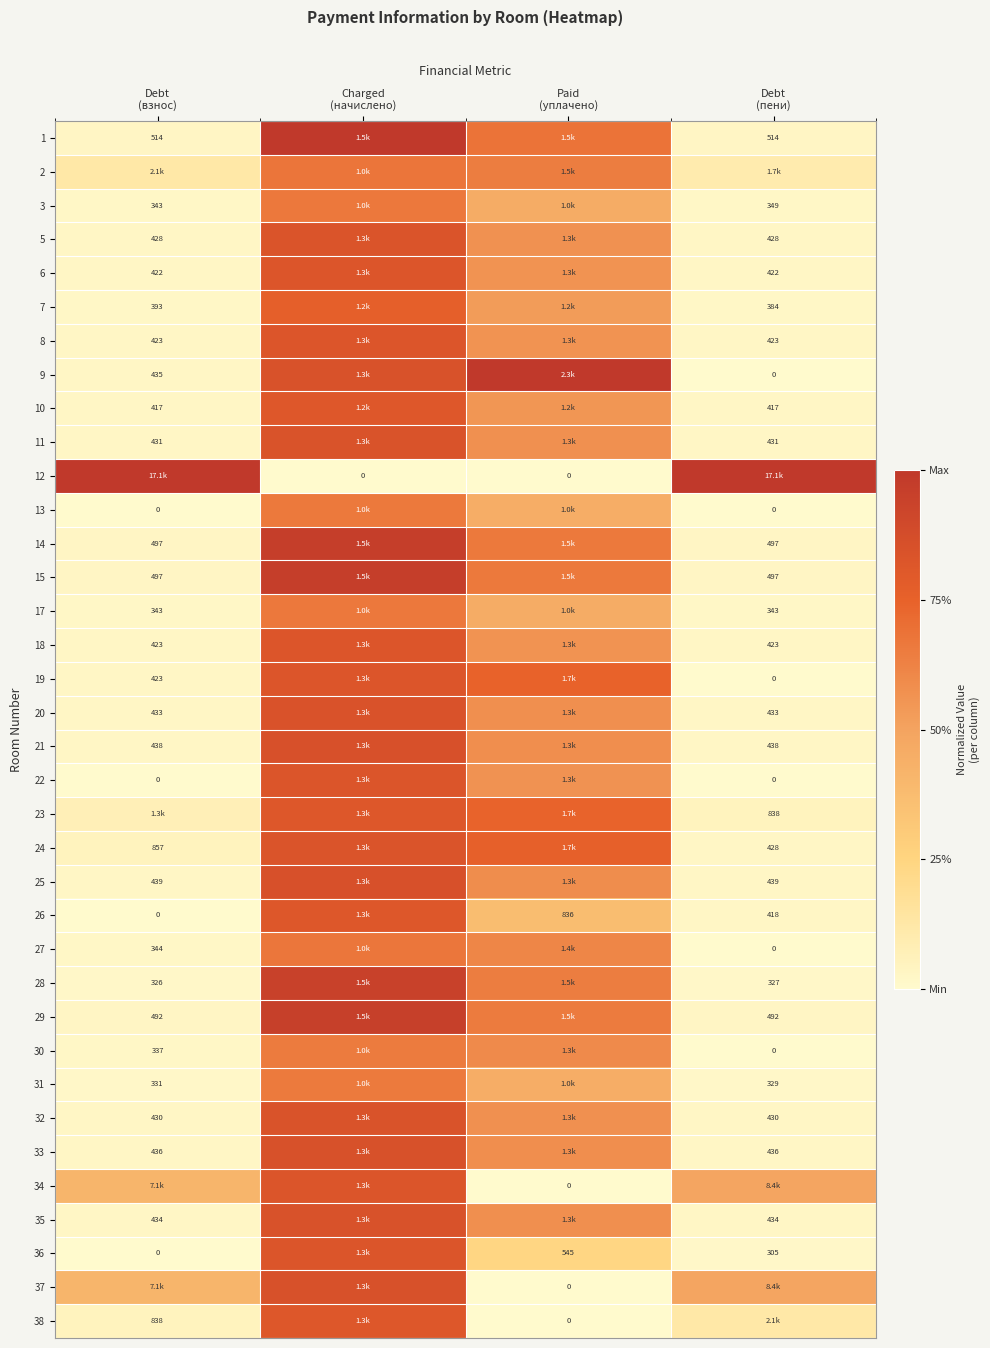

At which label does 32 reach its minimum?

Debt (взнос)